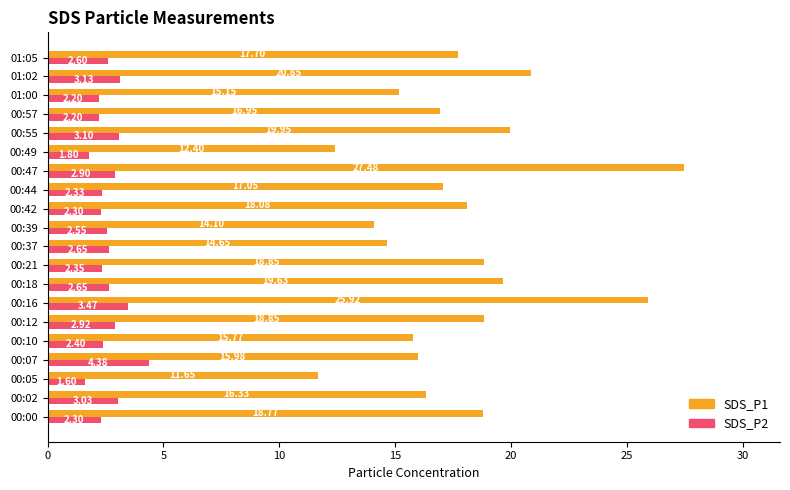

How many data points does each series have?

20